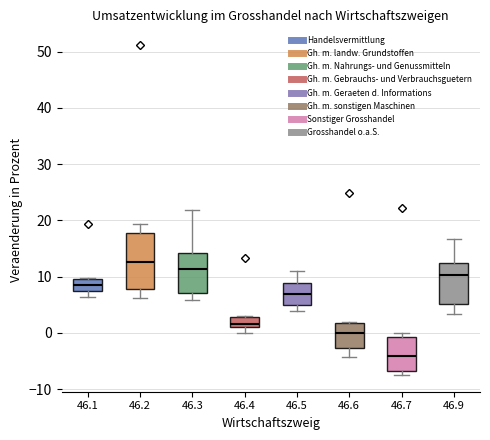

Where is the upper edge of the box at x = 46.3 on the y-axis? The values are not printed on the chart, so give them approximately, as read against the axis.

14